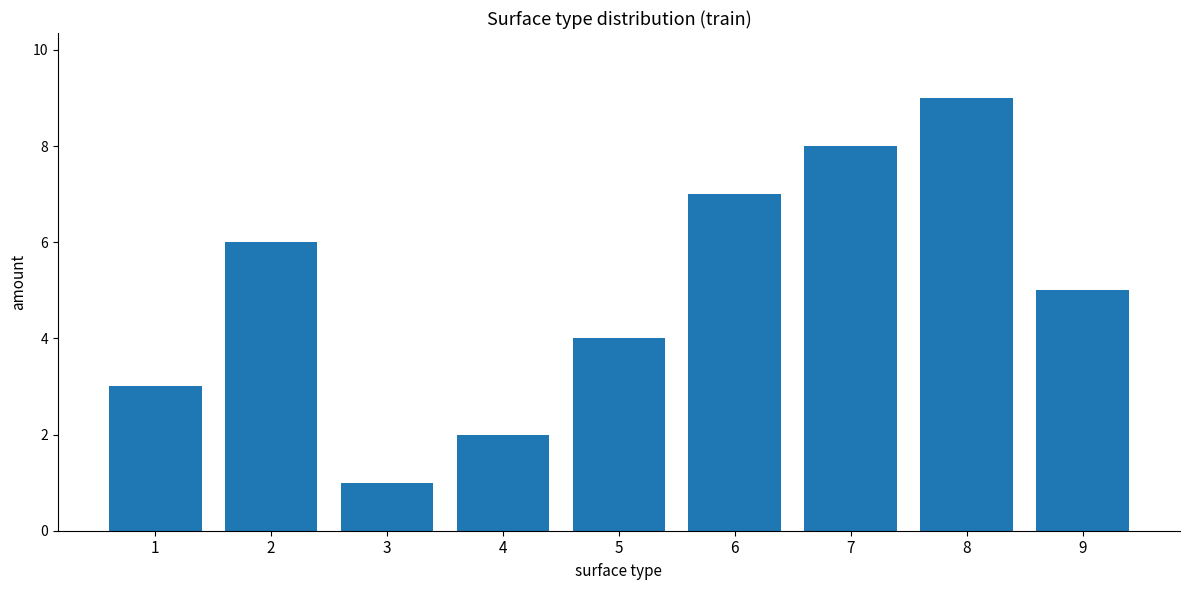

List the labels in order of value, smallest first.

3, 4, 1, 5, 9, 2, 6, 7, 8